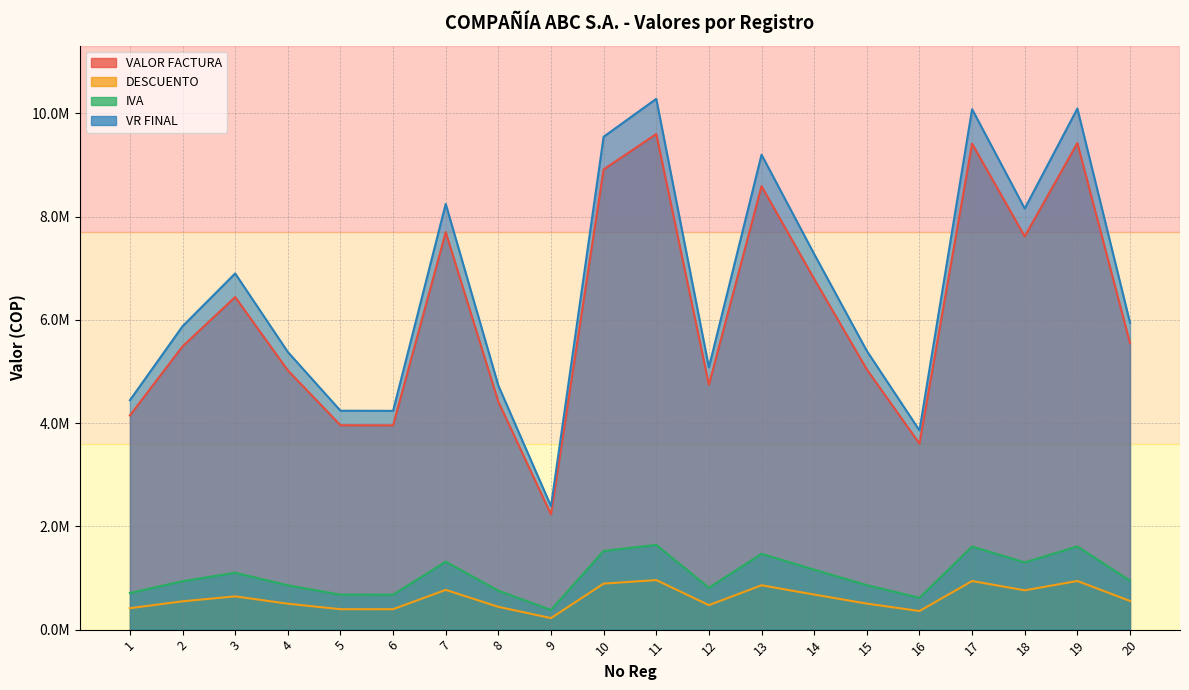

What is the total value across all series at 3?

15088557.5